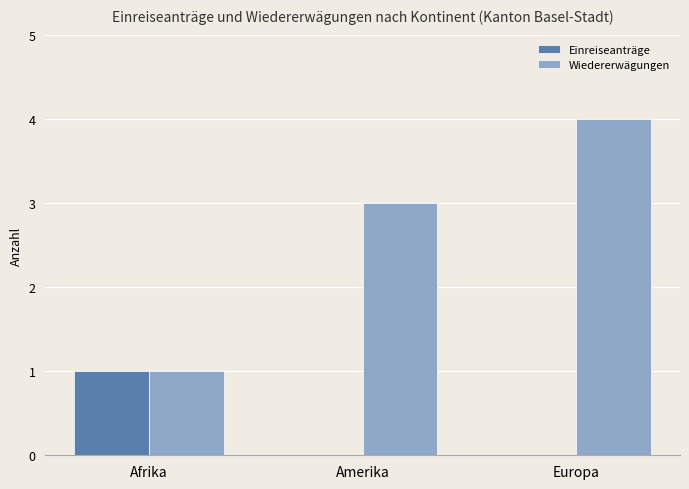

The Wiedererwägungen series shows 2 at Europa. True or false?

False